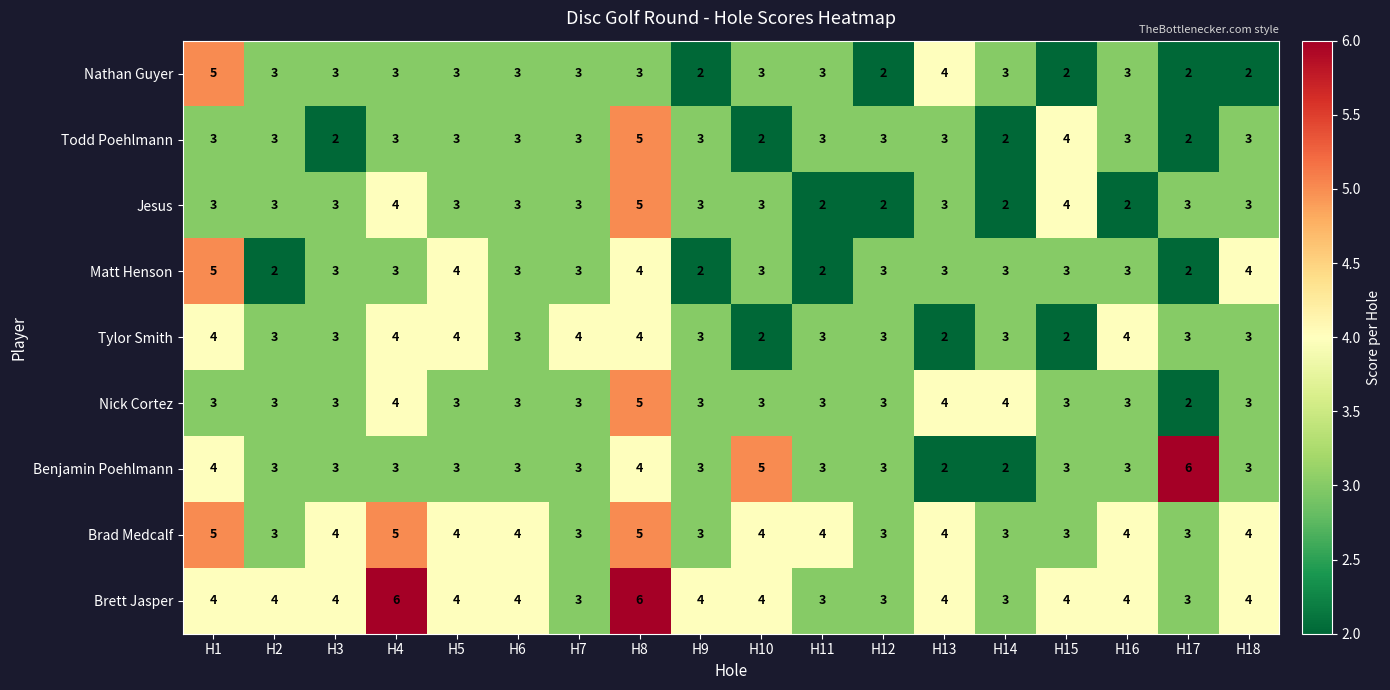

Count the Matt Henson values in the range 3 to 4.

13